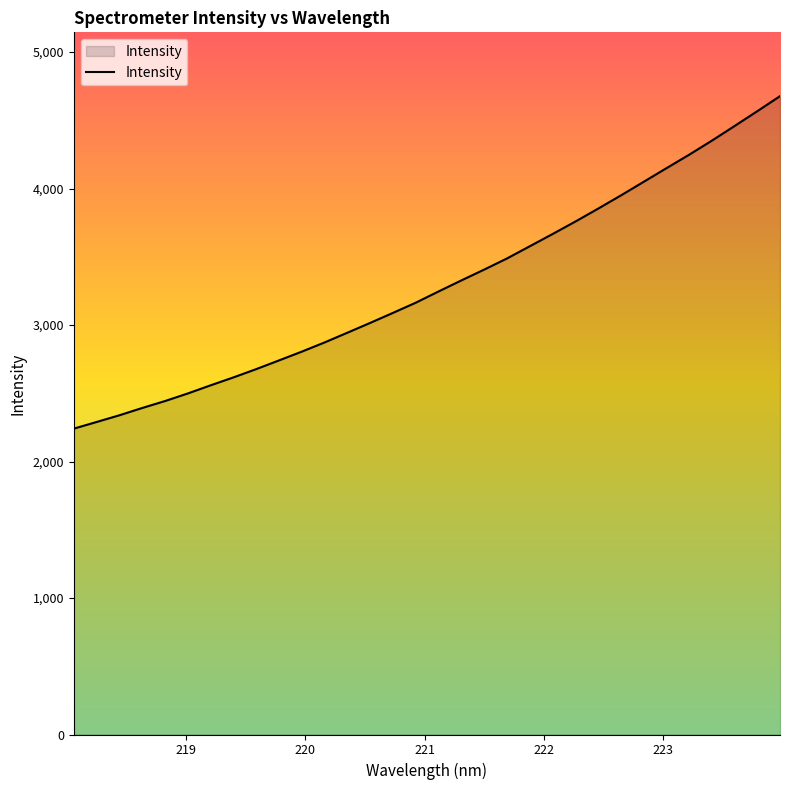

Count the number of values greater than 3246.

16